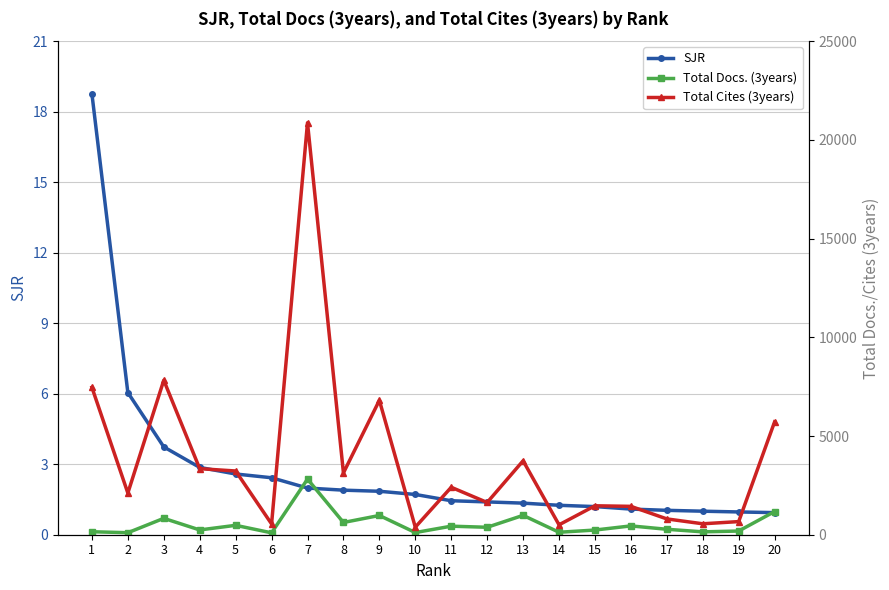

What is the value of the Total Cites (3years) point at the 16th from the left?

1437.0